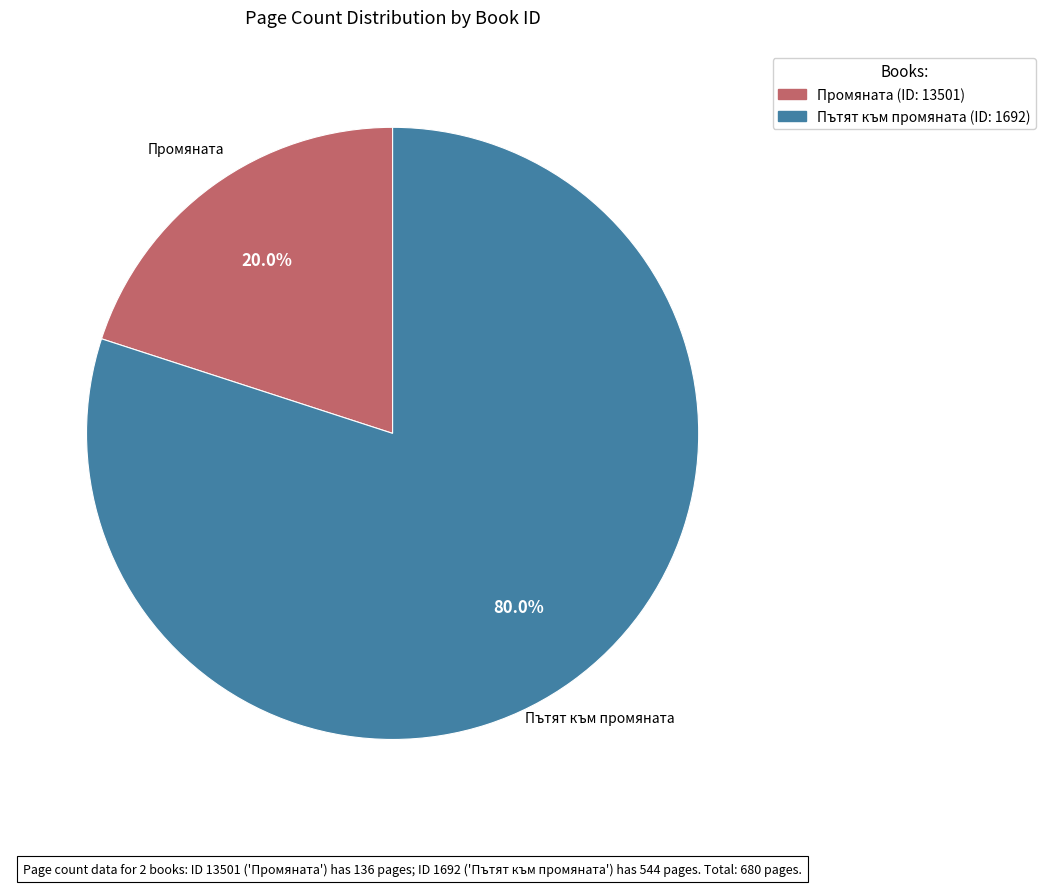

Count the number of slices in the pie.

2